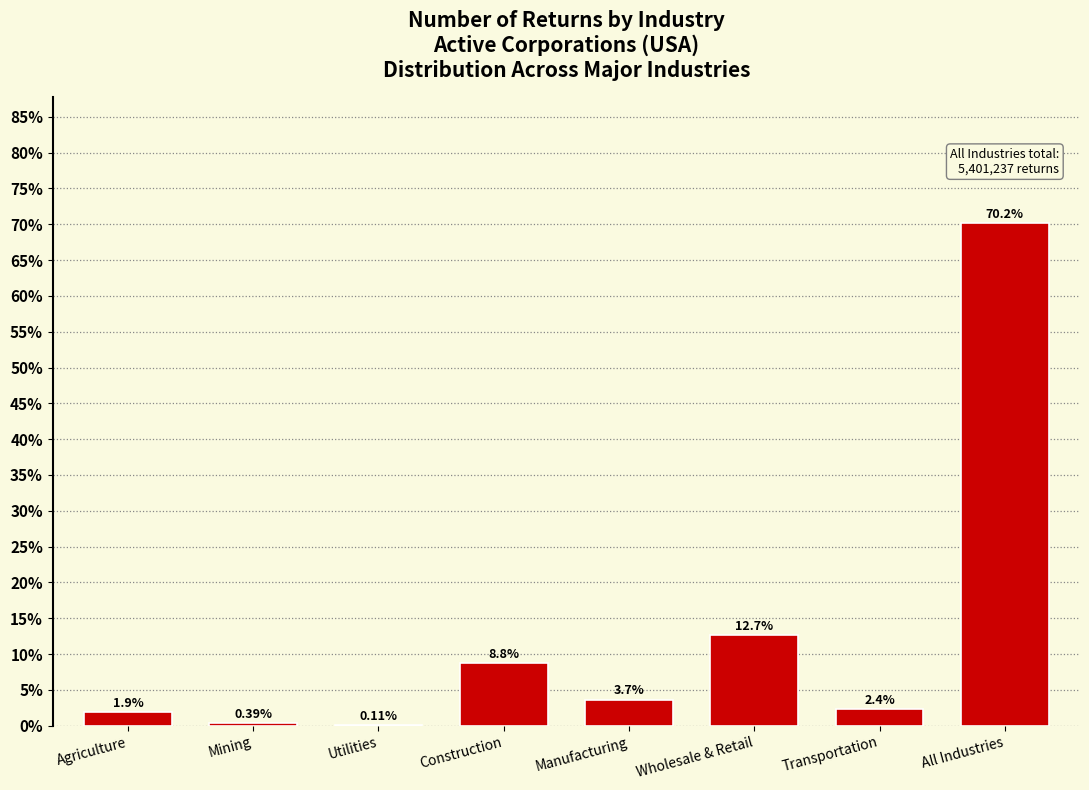

Where is the data nearest to the value 35?

Wholesale & Retail